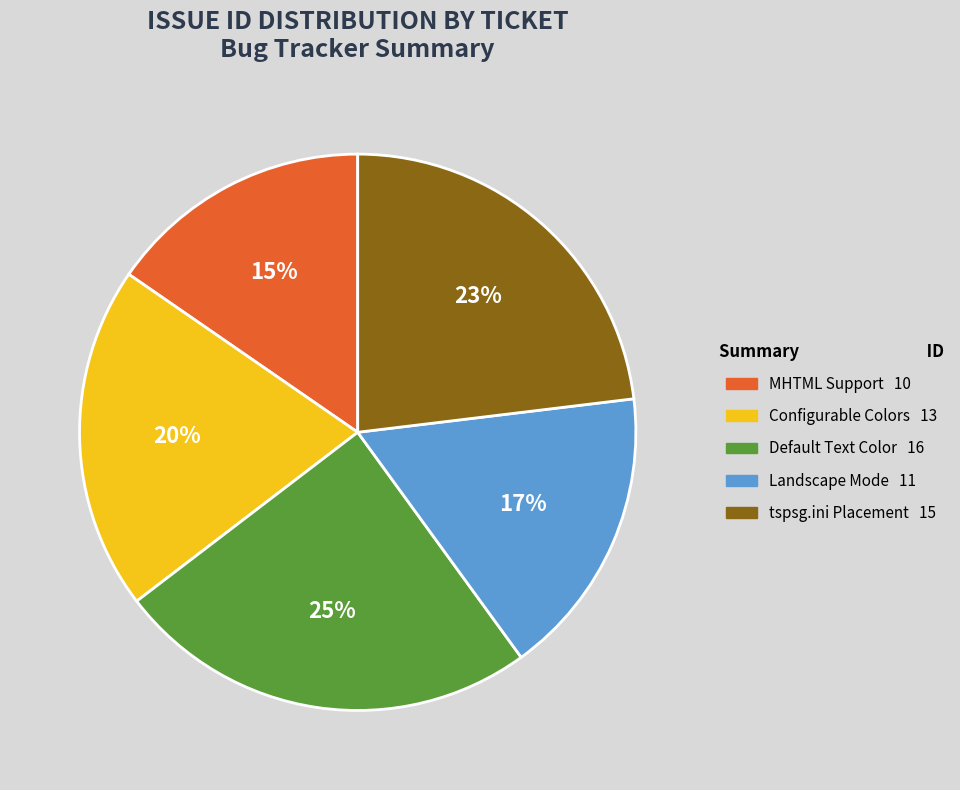

How many segments does this pie chart have?

5